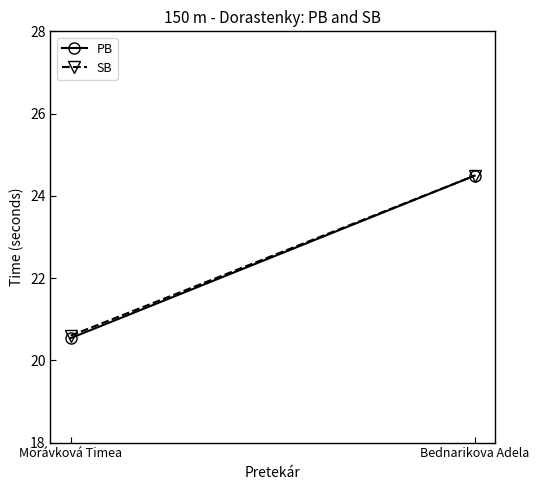

What is the maximum value for PB?

24.5